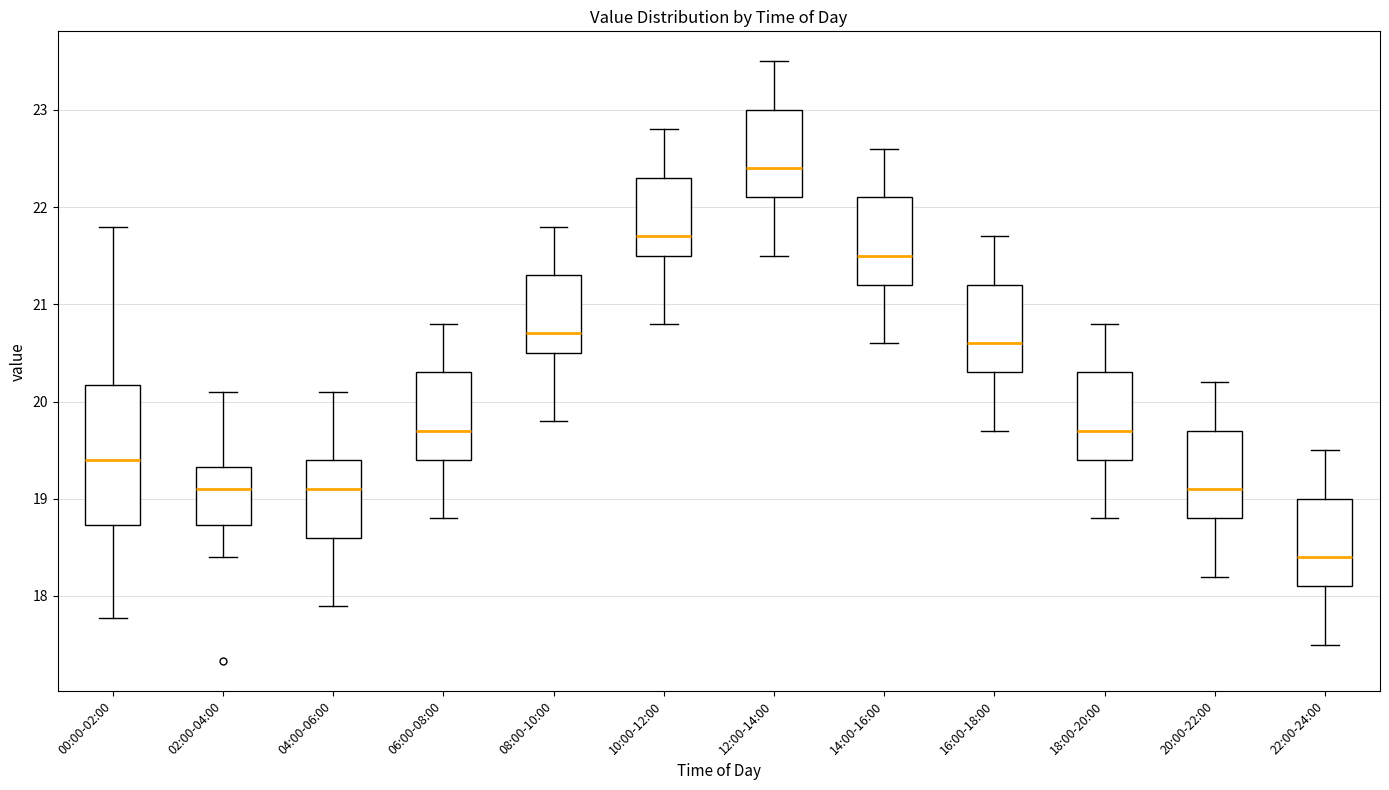

Which box has the lowest median line?

22:00-24:00